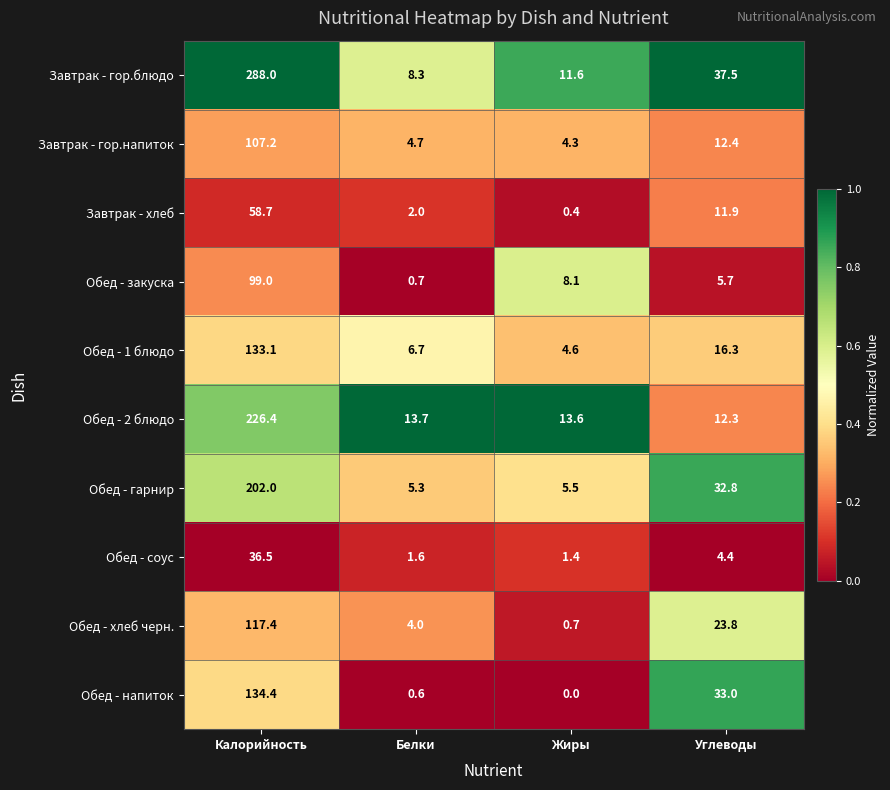

List the labels in order of Завтрак - хлеб value, smallest first.

Жиры, Белки, Углеводы, Калорийность